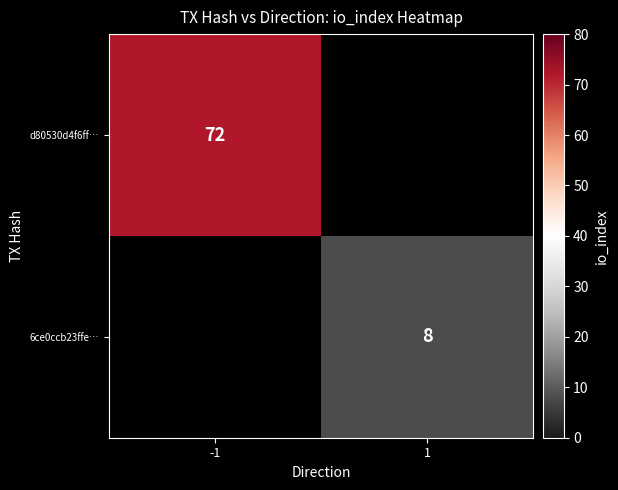

At how many categories does at least one series exceed 42?

1